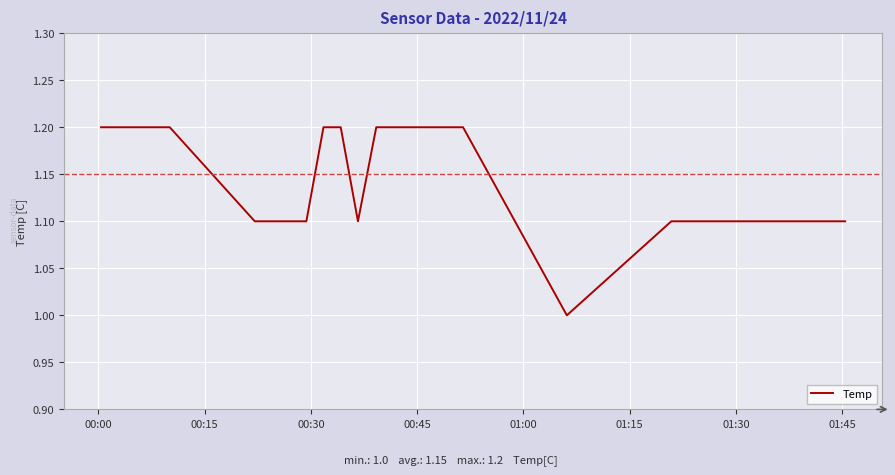

How many lines are shown in the chart?

1